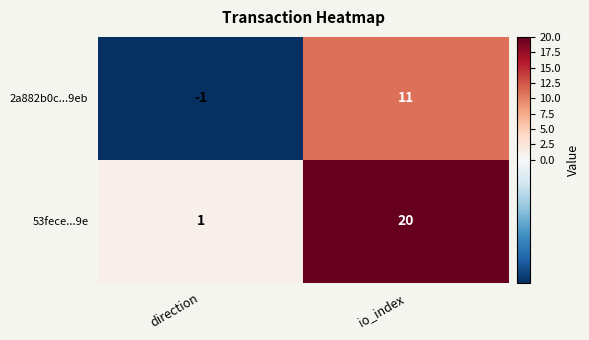

Where is 2a882b0c...9eb nearest to the value 5?

direction